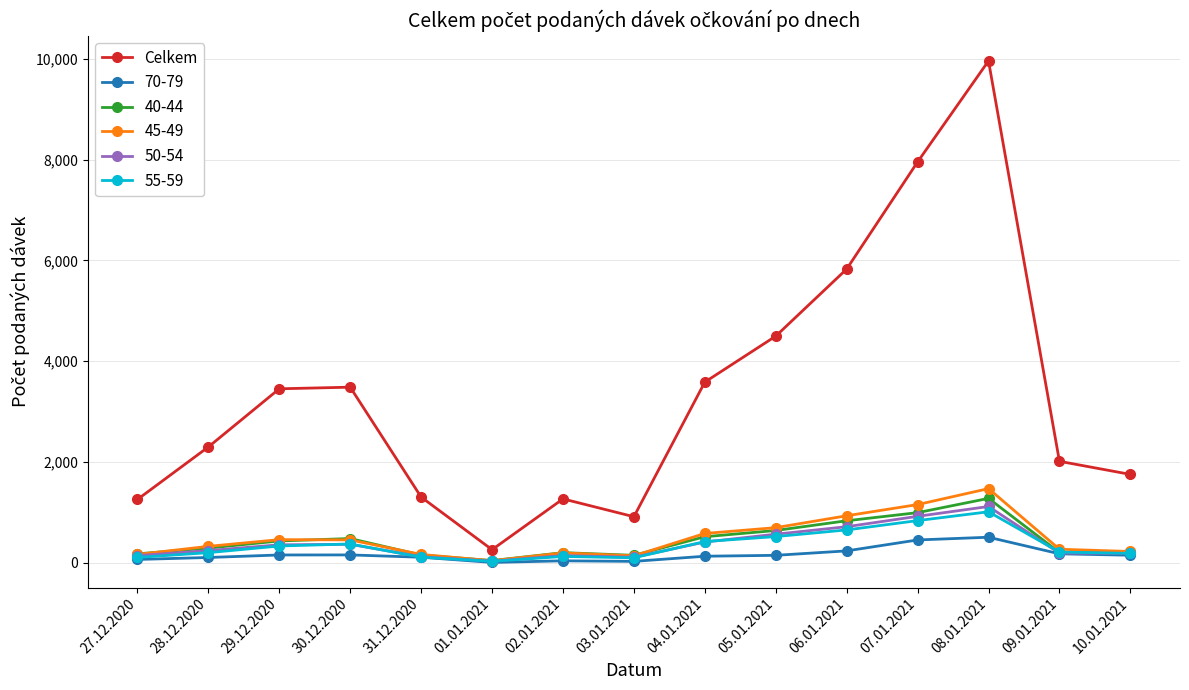

How many lines are shown in the chart?

6